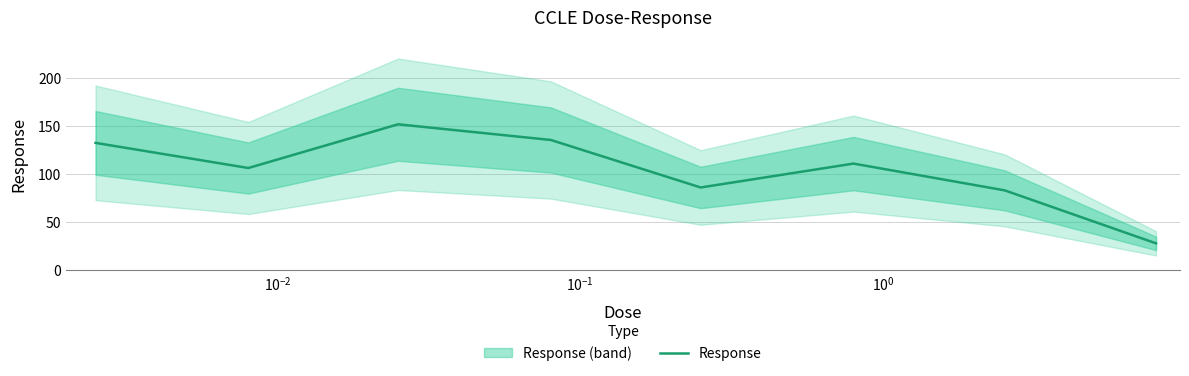

How many distinct data groups are displayed?

1